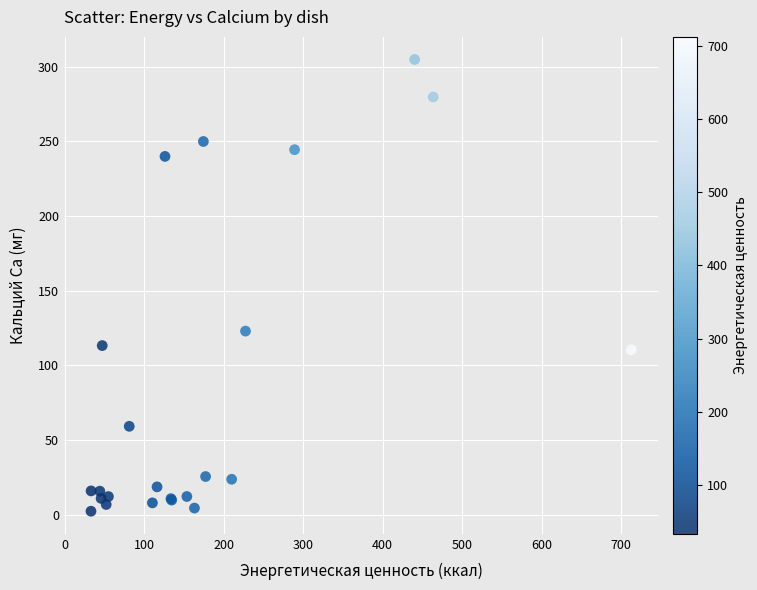

What Y value in the scatter plot is closest to 153?

123.0